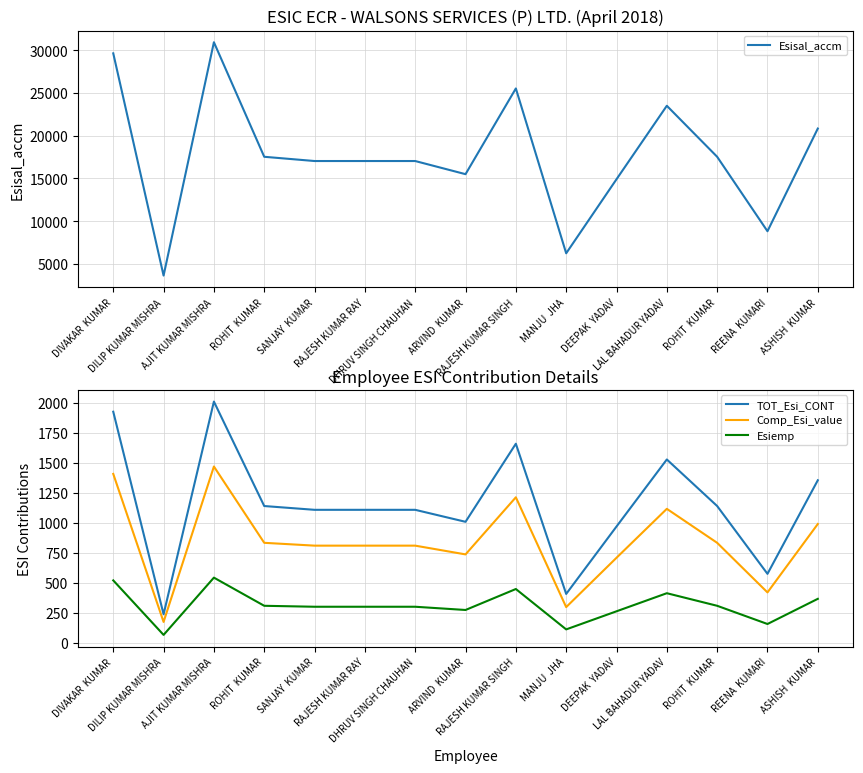

At which category is the sum across all series the highest?

AJIT KUMAR MISHRA